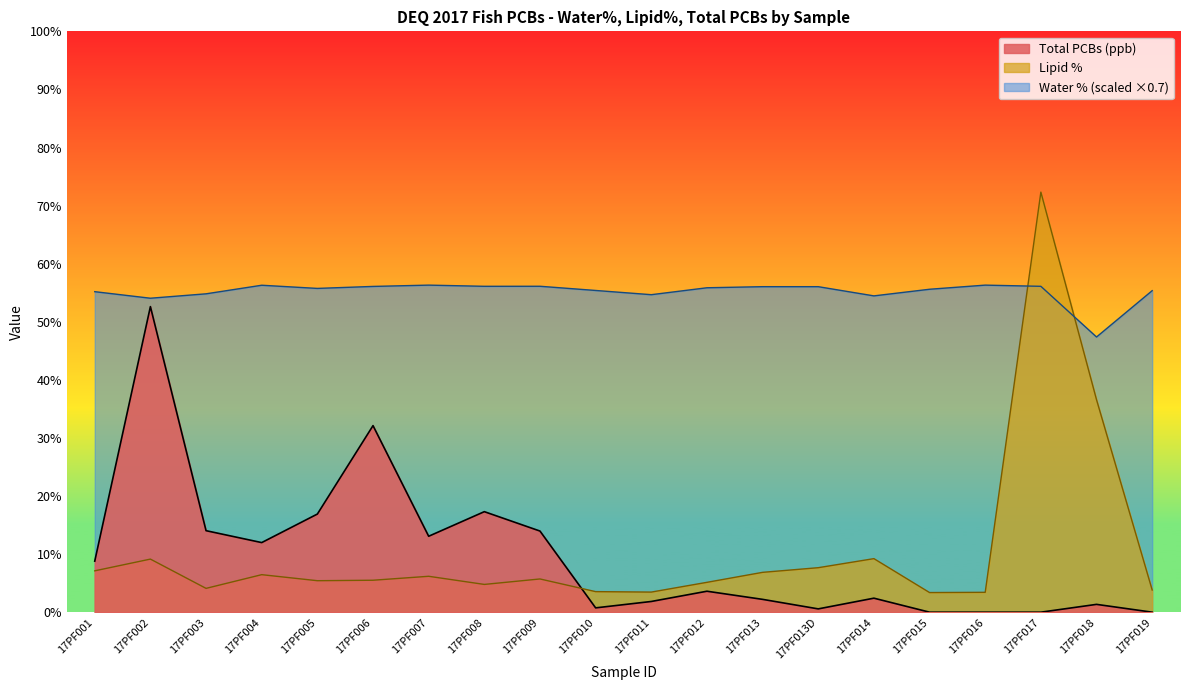

Which has a higher value, 17PF019 or 17PF012?

17PF012